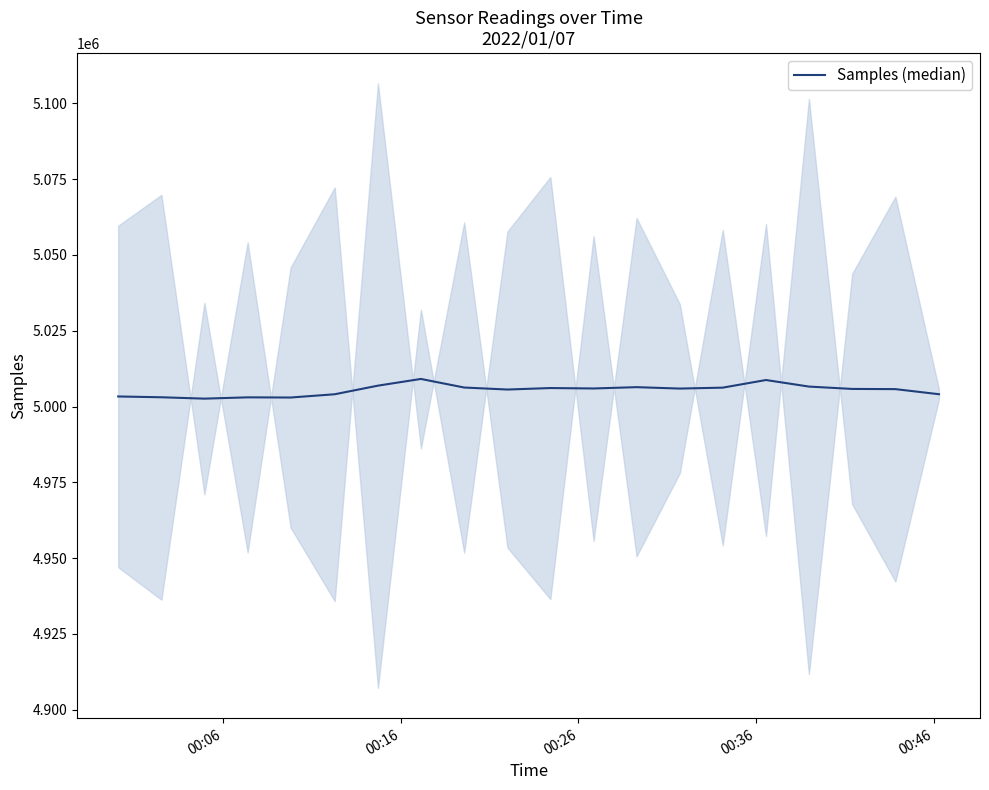

How many series are shown in this chart?

1